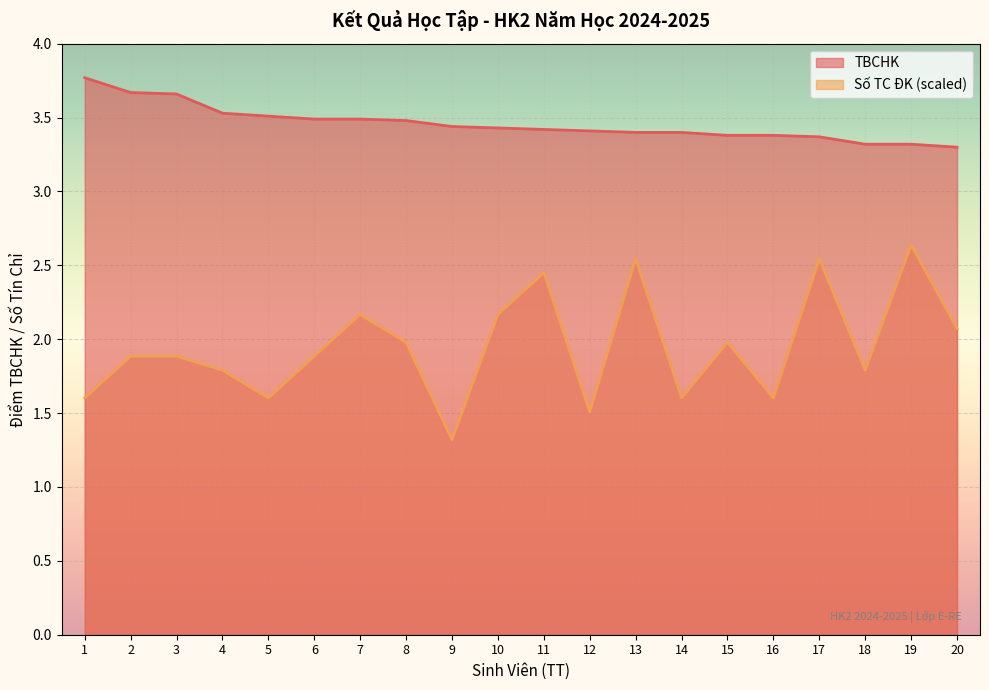

True or false: Số TC ĐK and TBCHK intersect in this chart.

False